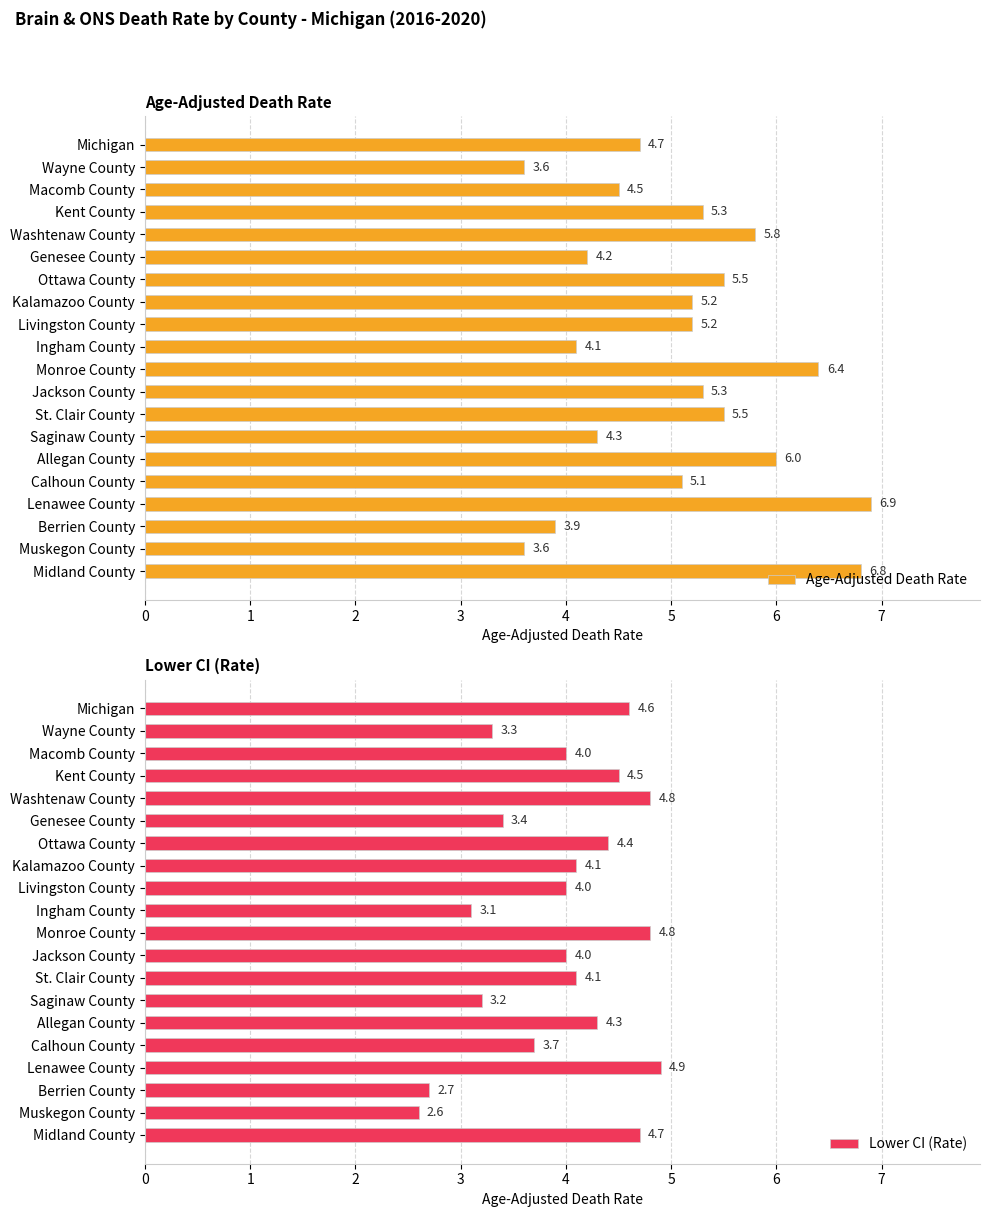

Which category has the lowest value in the Lower CI (Rate) series?

Muskegon County